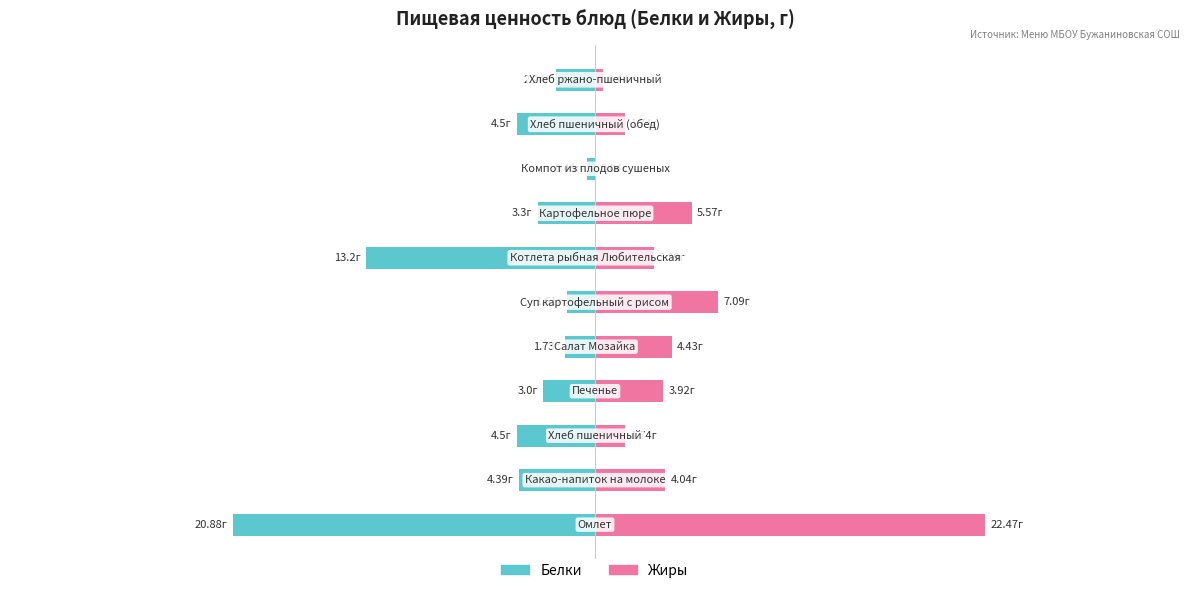

What is the difference between the highest and lowest values at 4?

6.2